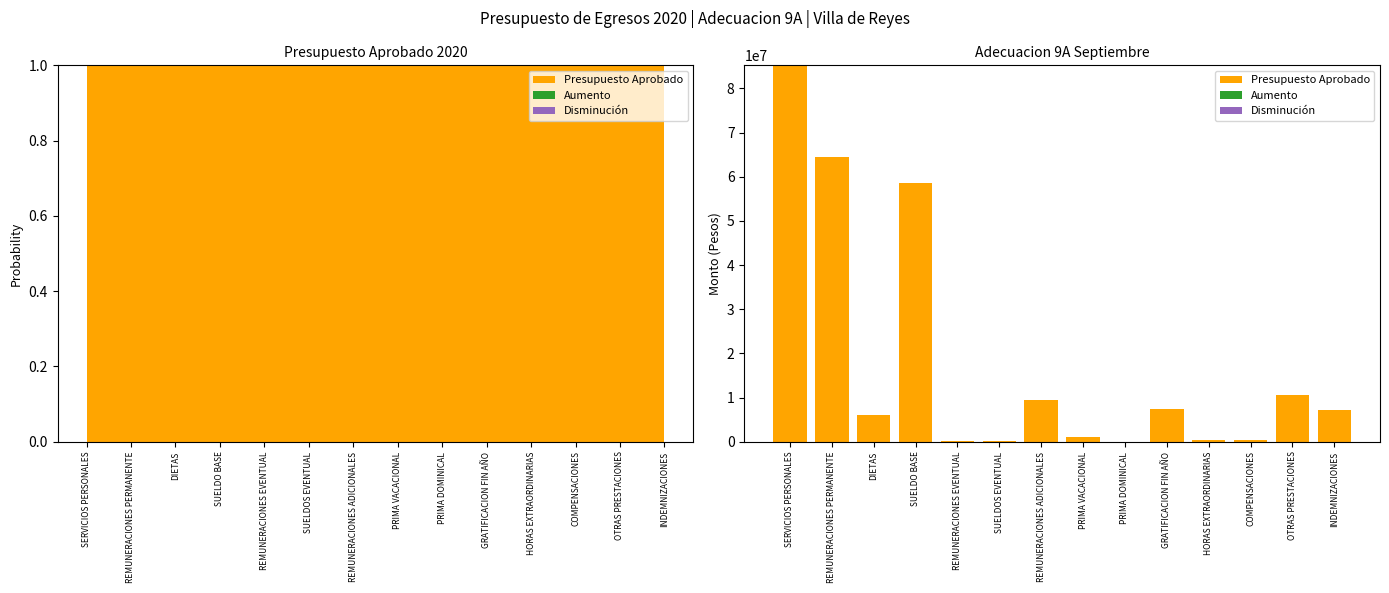

The Presupuesto Aprobado series shows 10565154 at DIETAS. True or false?

False